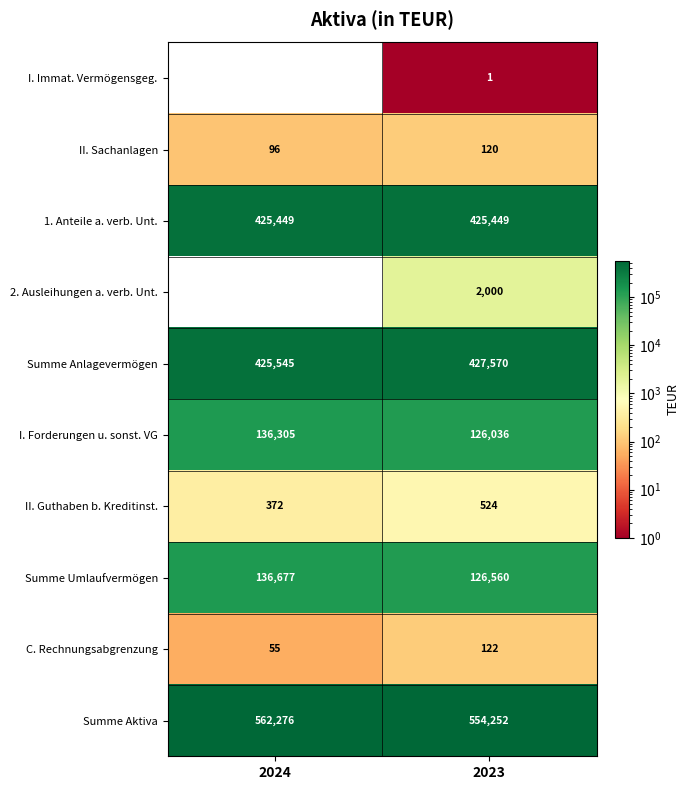

Which series has the largest total across all categories?

Summe Aktiva